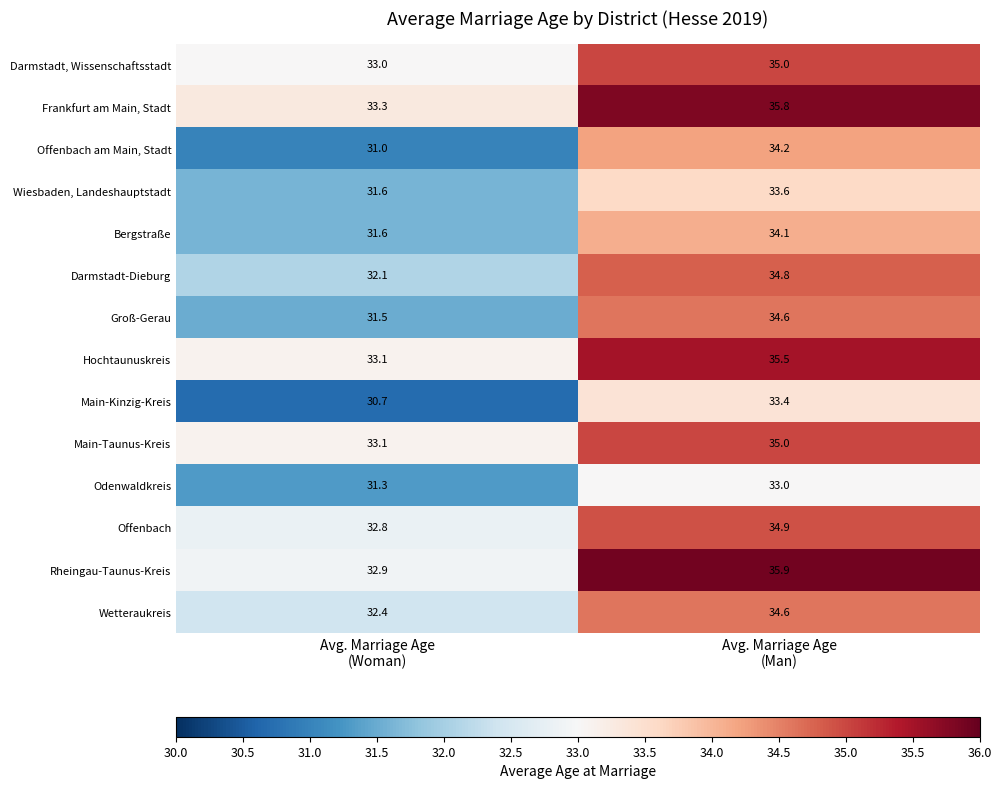

Between Avg. Marriage Age
(Woman) and Avg. Marriage Age
(Man), which series saw the biggest shift?

Offenbach am Main, Stadt